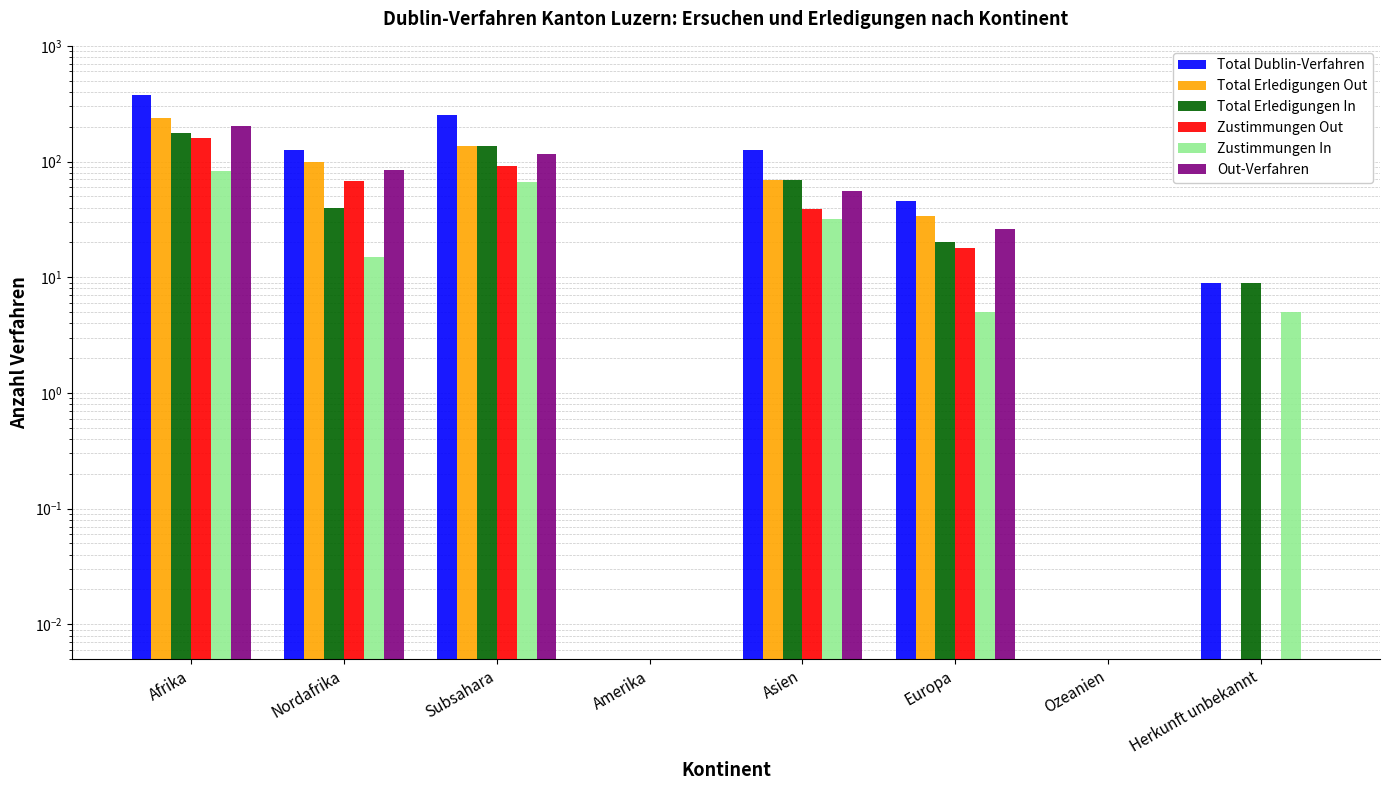

List the series in order of their peak value, highest first.

Total Dublin-Verfahren, Total Erledigungen Out, Out-Verfahren, Total Erledigungen In, Zustimmungen Out, Zustimmungen In